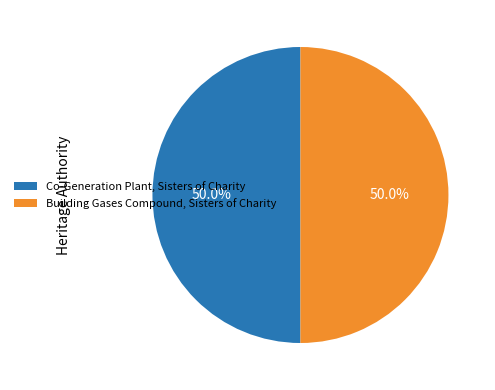

Approximately how many times larger is the value at Co-Generation Plant, Sisters of Charity compared to Building Gases Compound, Sisters of Charity?

1.0